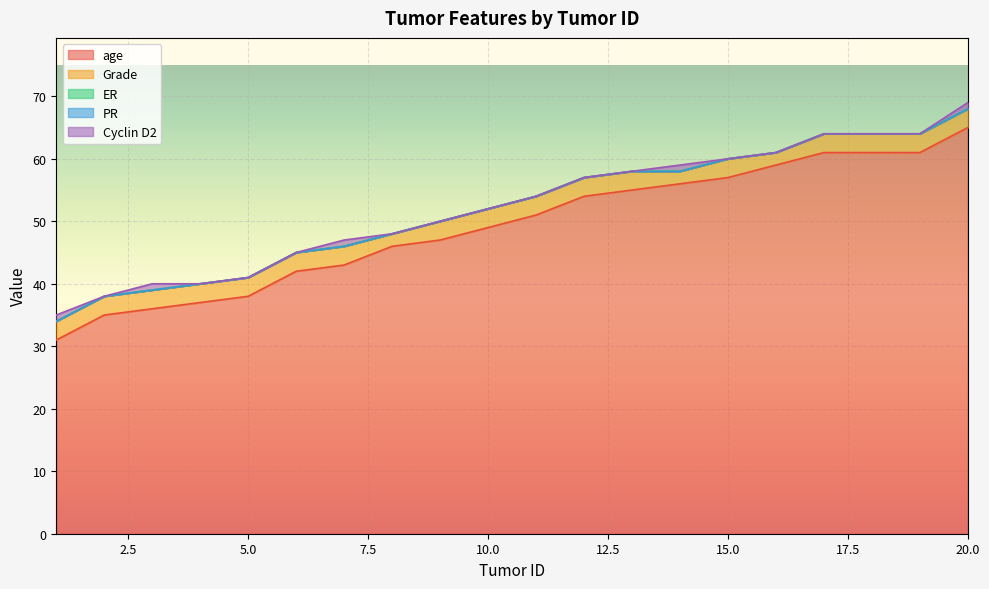

Is it true that age equals 75 at 7?

False